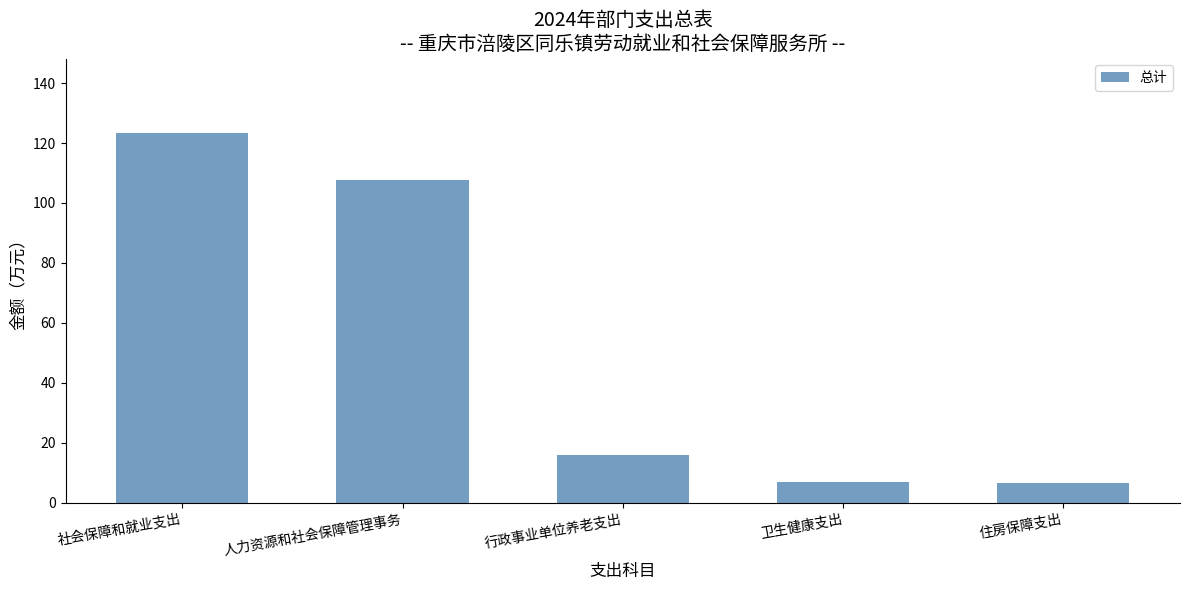

What is the ratio of the value at 社会保障和就业支出 to the value at 行政事业单位养老支出?

7.8